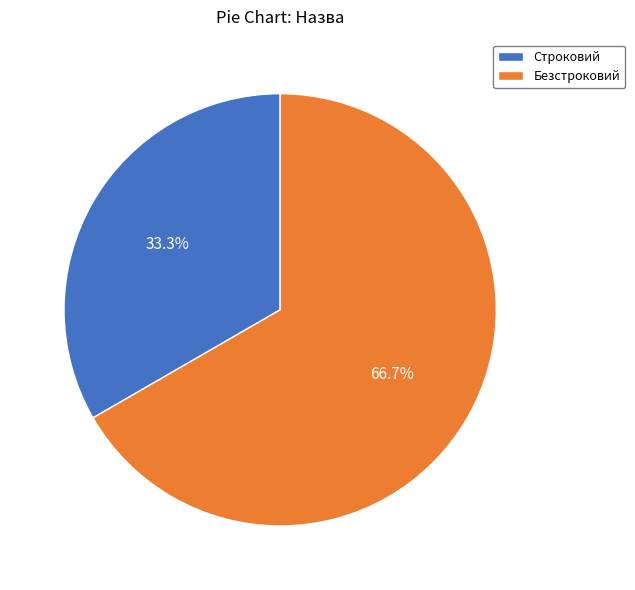

To the nearest percent, what is the combined percentage of Строковий and Безстроковий?

100%